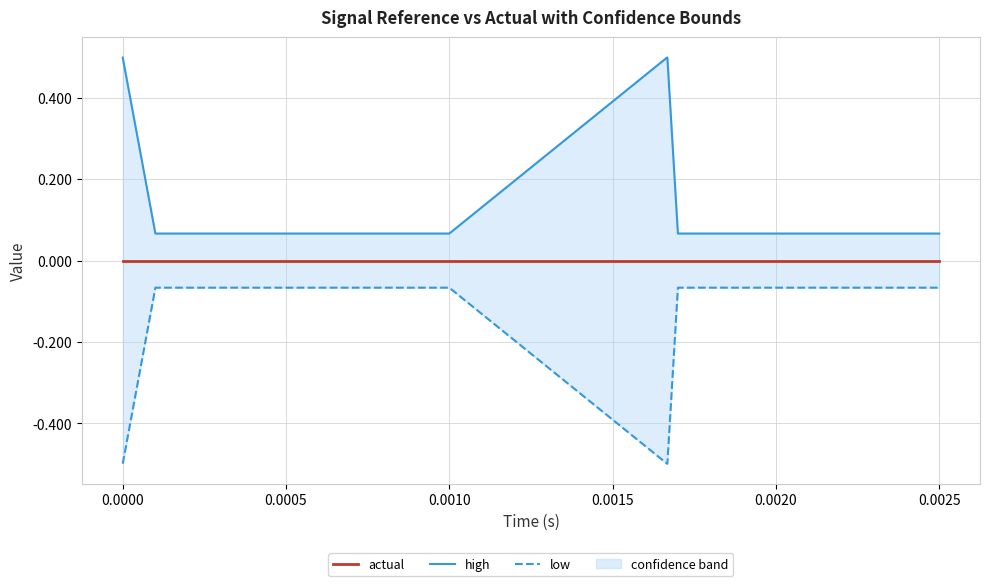

Which series has the widest spread of values?

high